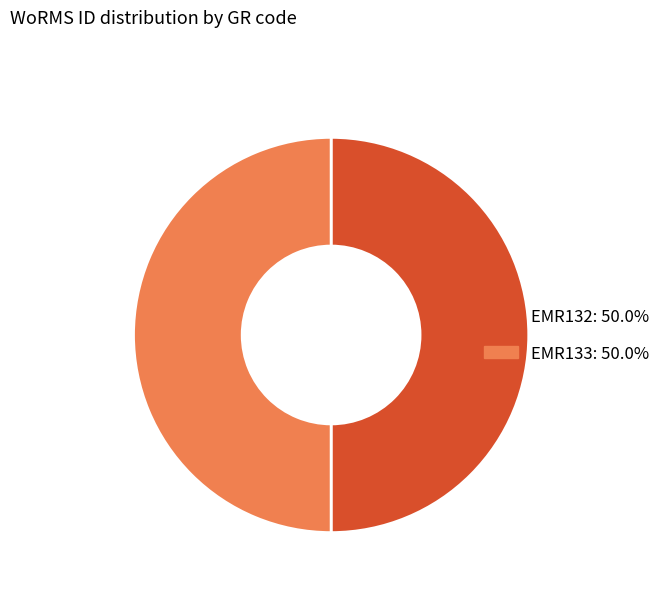

What is the ratio of the value at EMR132 to the value at EMR133?

1.0